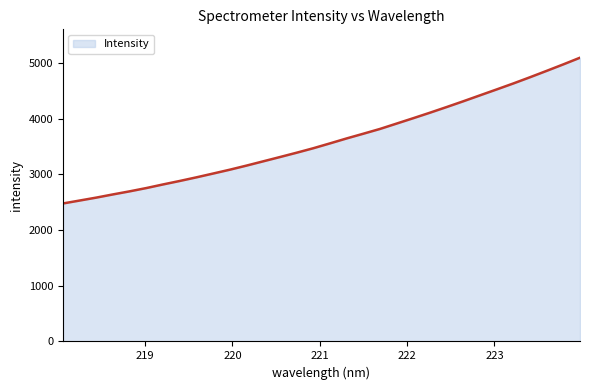

What is the minimum value shown in the chart?

2478.2